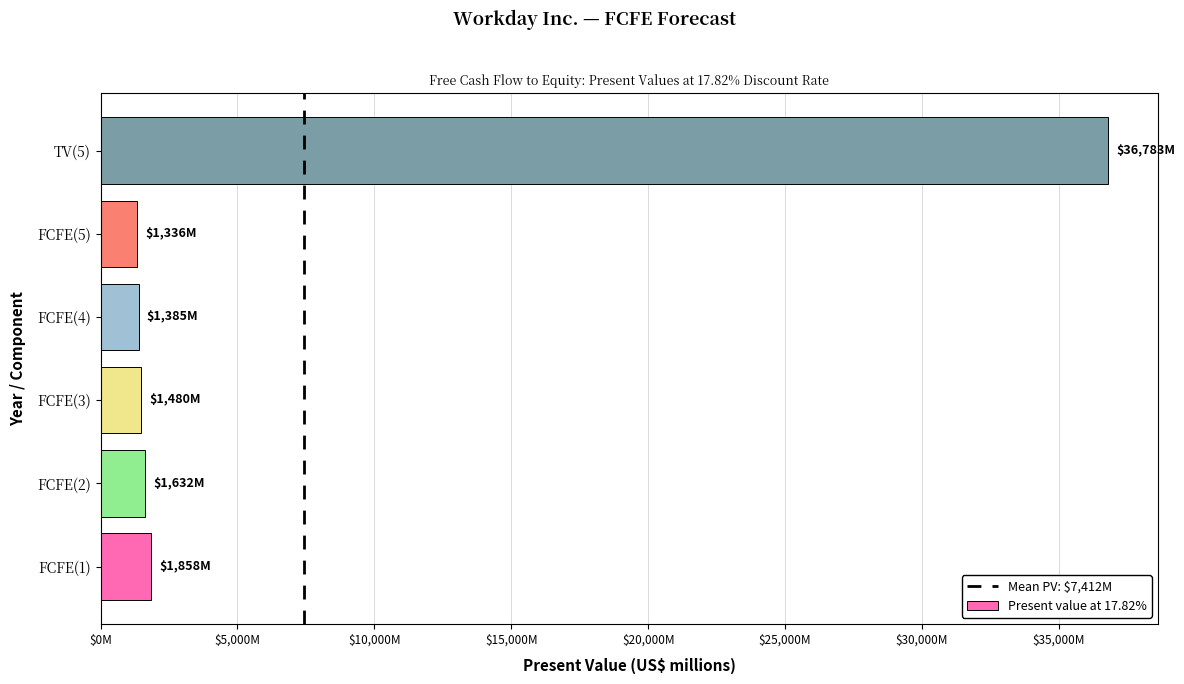

Where does the data first go above 1632?

FCFE(1)